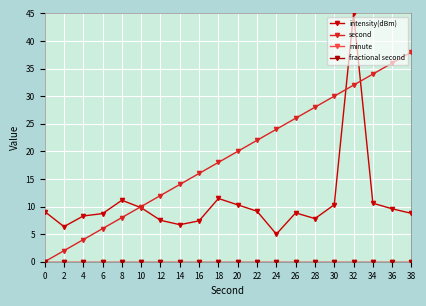

Does the chart have visible grid lines?

Yes